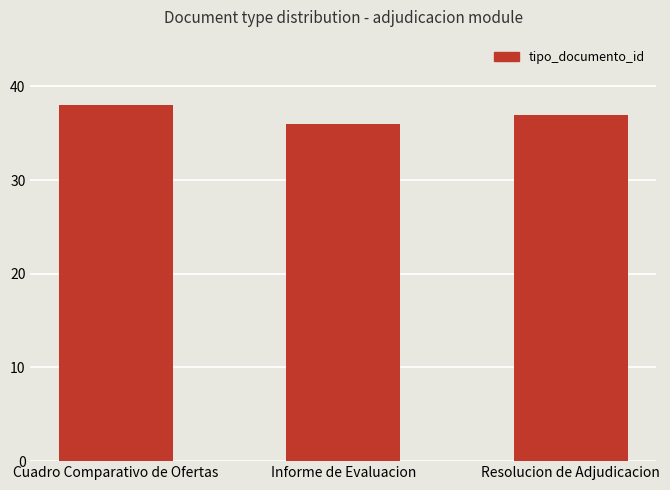

At which label is the value closest to 37?

Resolucion de Adjudicacion